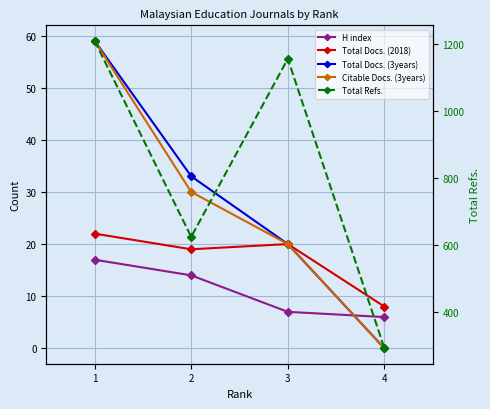

Which series has the largest total across all categories?

Total Refs.